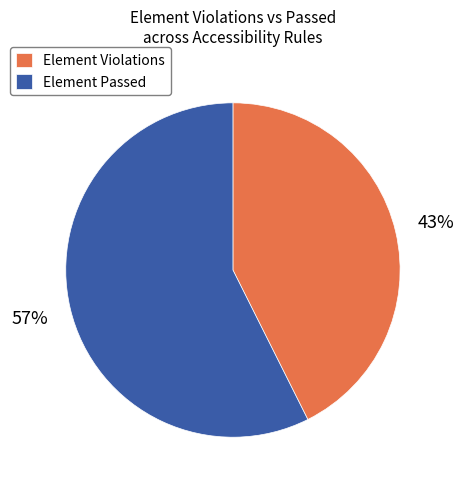

Between Element Passed and Element Violations, which is larger?

Element Passed